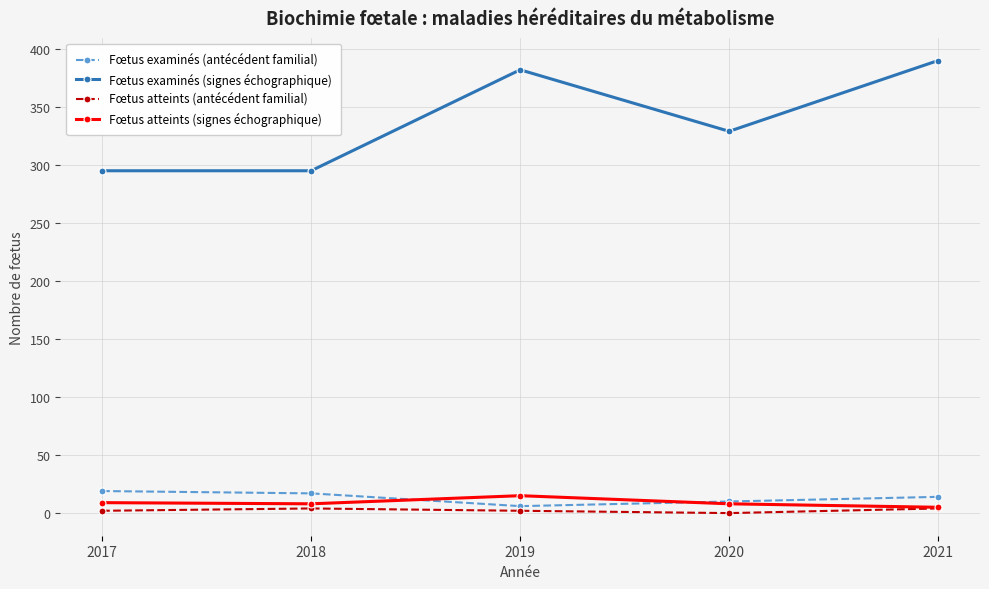

True or false: Fœtus examinés (signes échographique) and Fœtus examinés (antécédent familial) intersect in this chart.

False